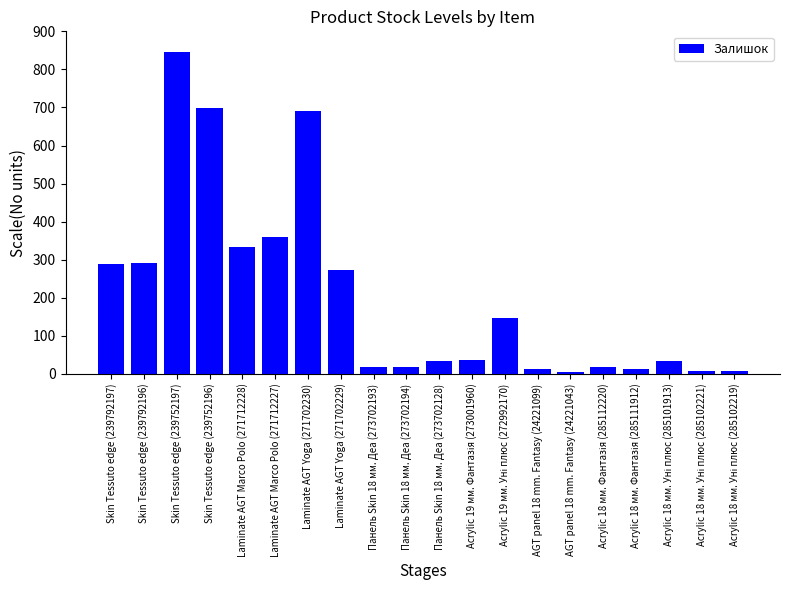

The value at Laminate AGT Marco Polo (271712227) is 638. True or false?

False